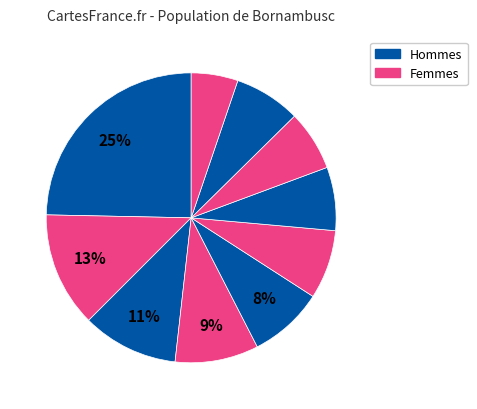

How many segments does this pie chart have?

10